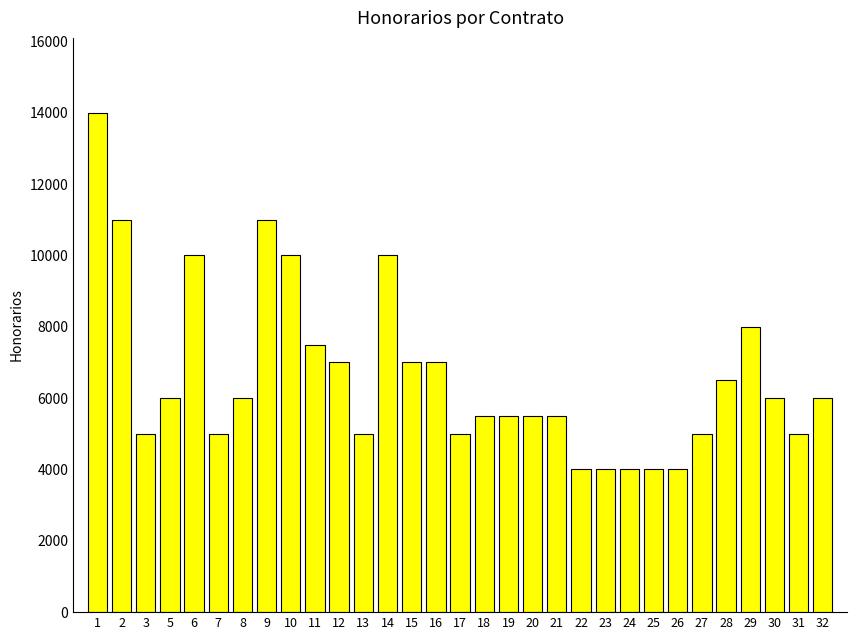

Reading left to right, list all the values displayed in this chart.

14000	11000	5000	6000	10000	5000	6000	11000	10000	7500	7000	5000	10000	7000	7000	5000	5500	5500	5500	5500	4000	4000	4000	4000	4000	5000	6500	8000	6000	5000	6000